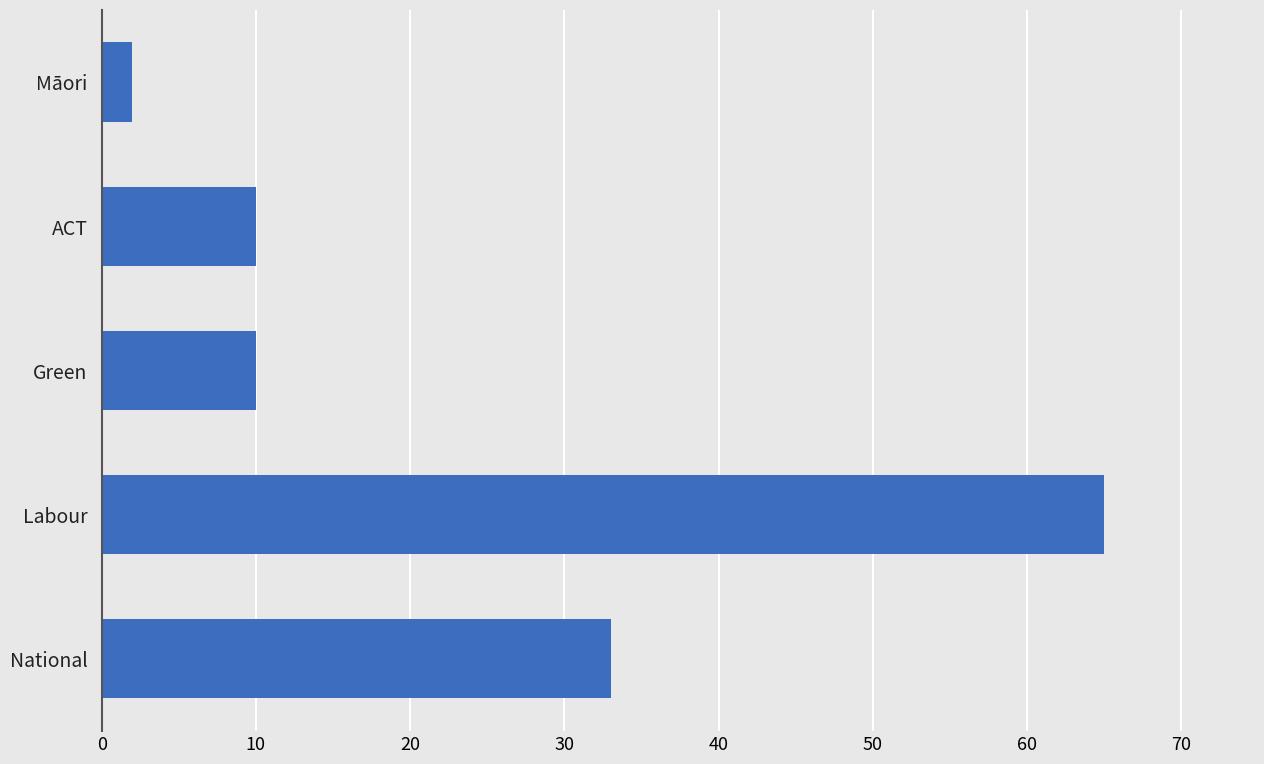

What is the average value?

24